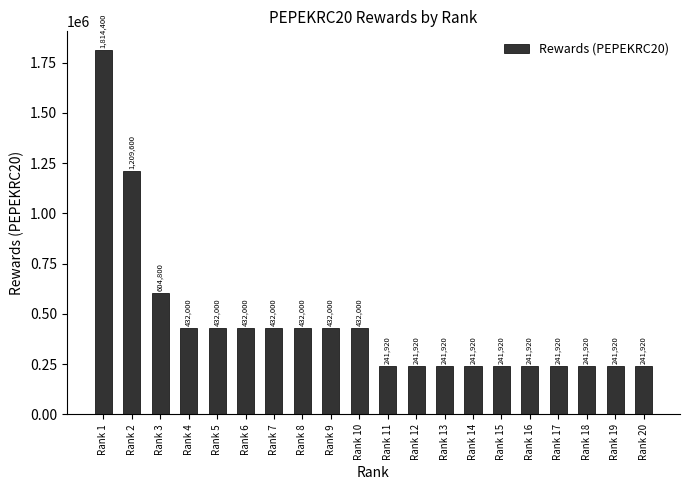

At which category does the chart reach its peak across all series?

Rank 1